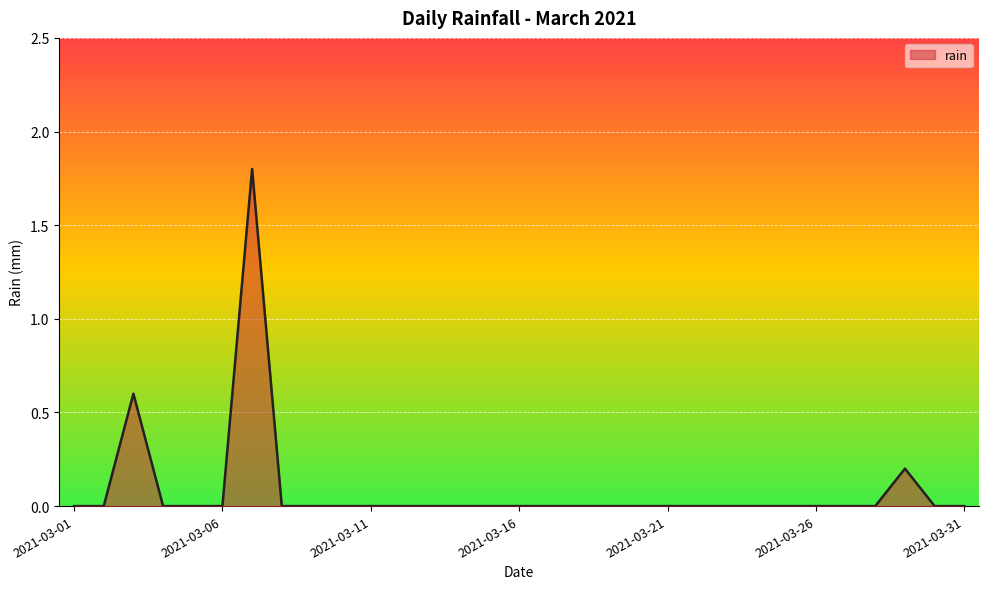

What is the difference between the maximum and minimum values?

1.8